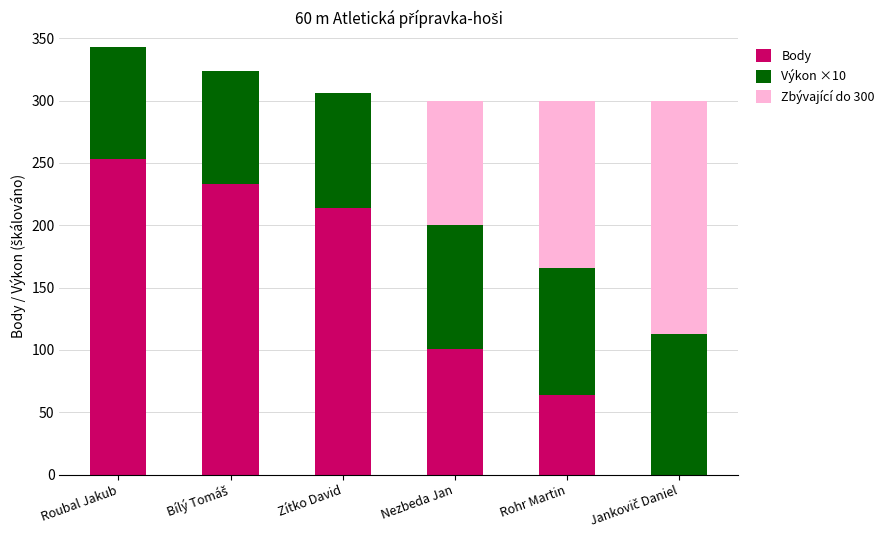

The value of Body at Zítko David is 214. True or false?

True